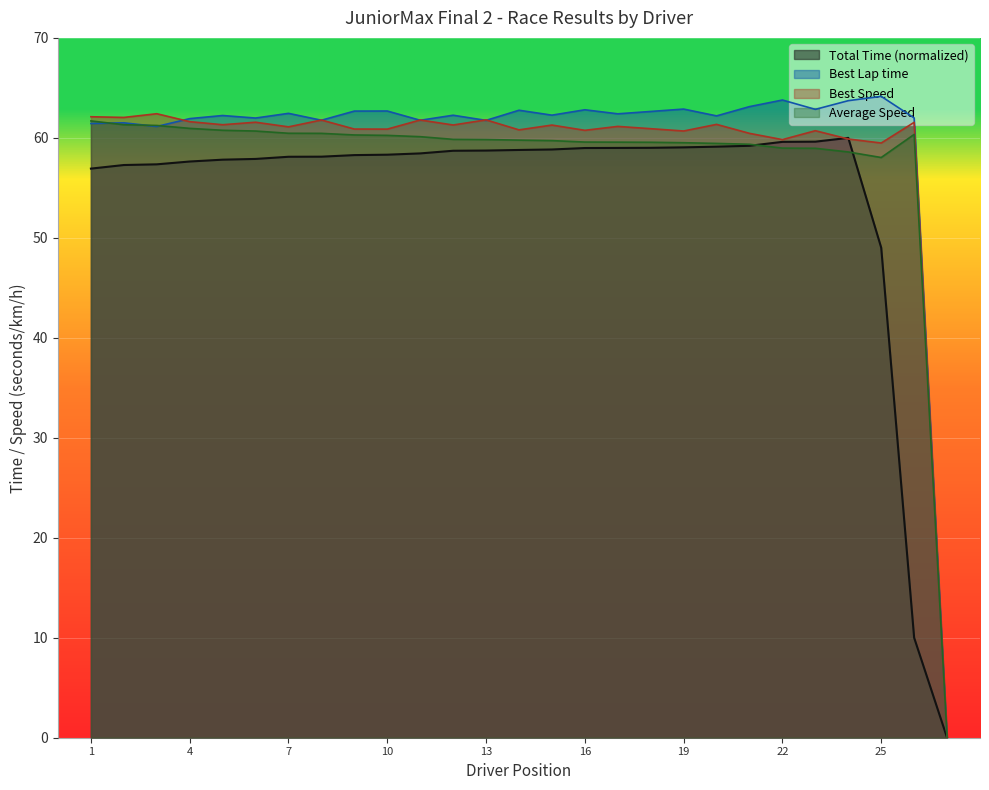

Rank the series by their average value, from highest to lowest.

Best Lap time, Best Speed, Average Speed, Total Time (normalized)